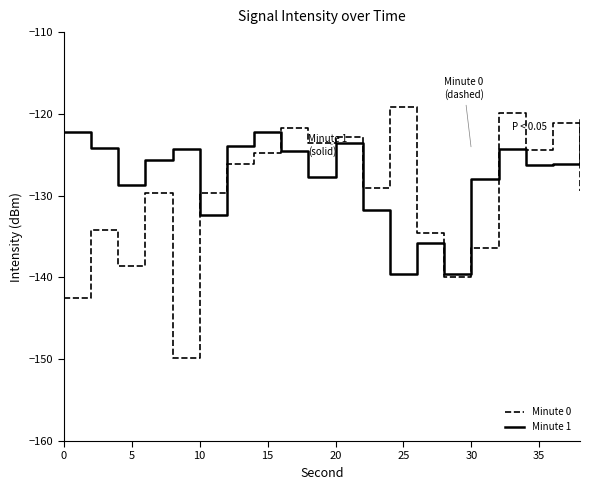

Which series ends up on top after the final intersection of Minute 1 and Minute 0?

Minute 1